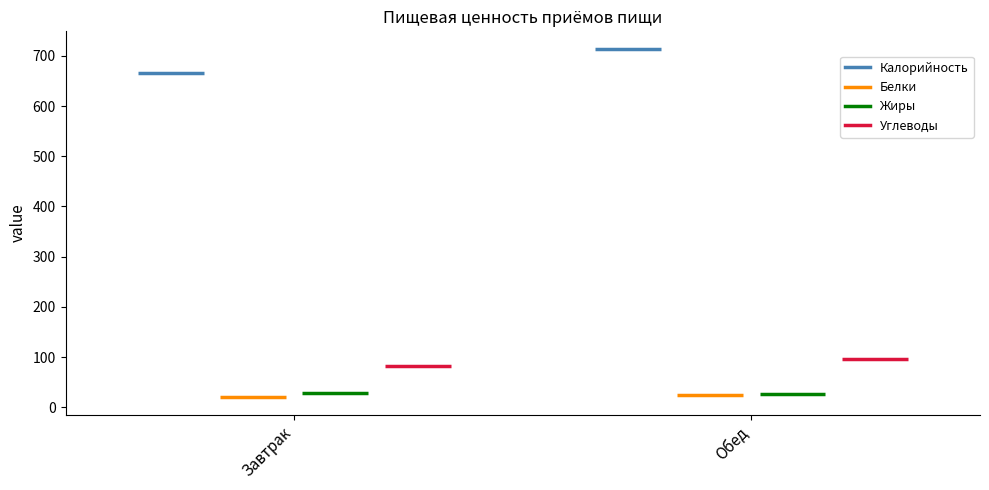

Does the chart contain any negative values?

No